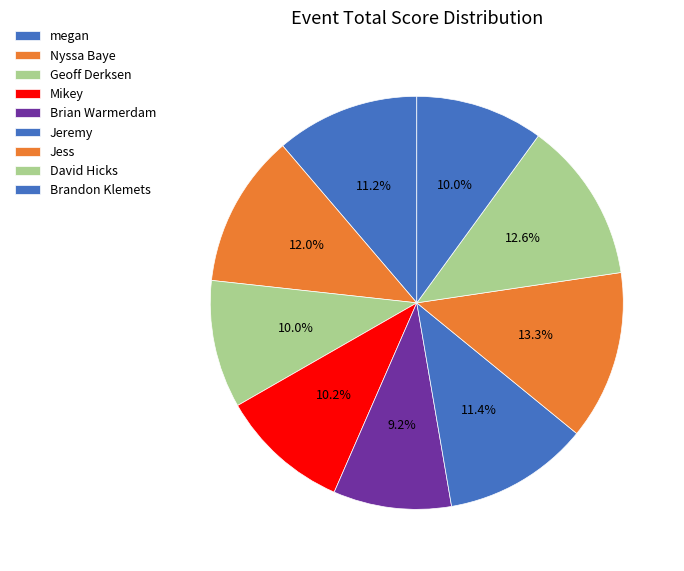

What percentage is NOT represented by Jeremy?

88.6%